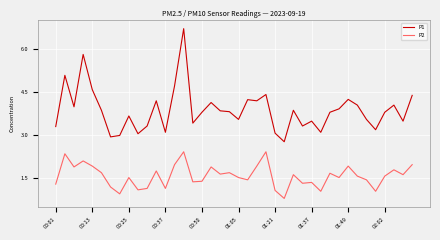

Which series has the largest total across all categories?

P1